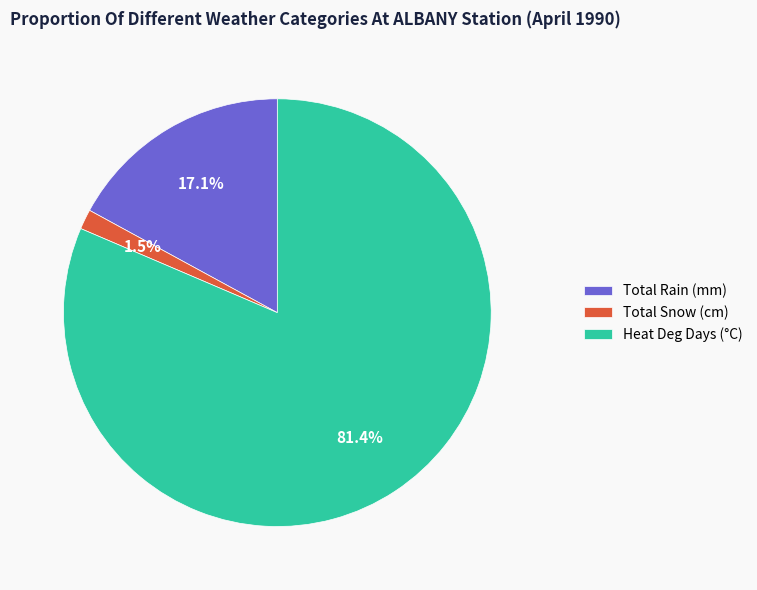

Rank the categories by value from highest to lowest.

Heat Deg Days (°C), Total Rain (mm), Total Snow (cm)